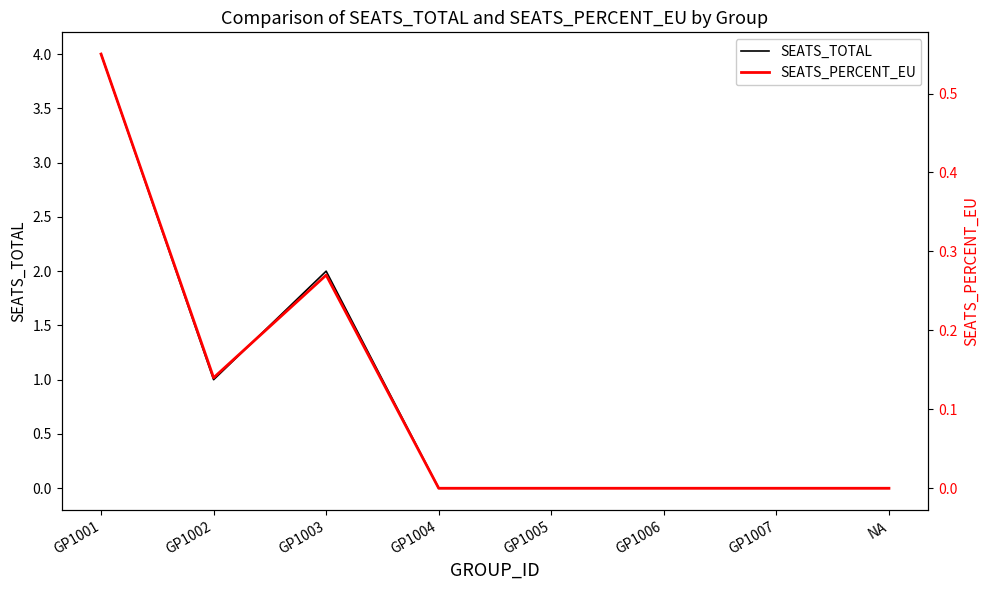

Which category has the highest value in the SEATS_PERCENT_EU series?

GP1001